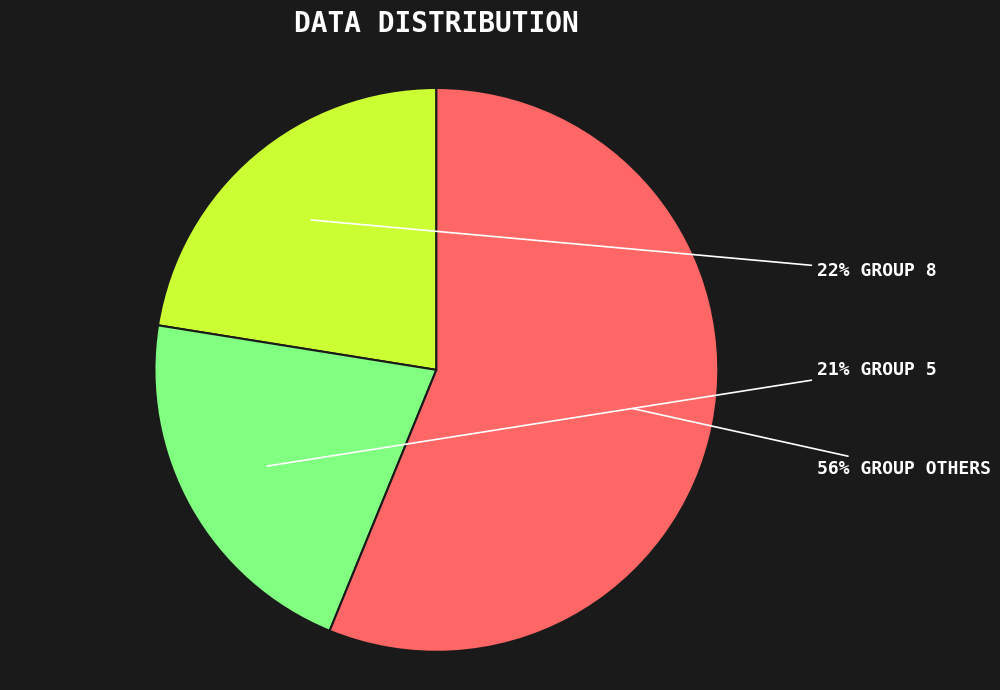

Is there any slice that represents more than half of the pie?

Yes